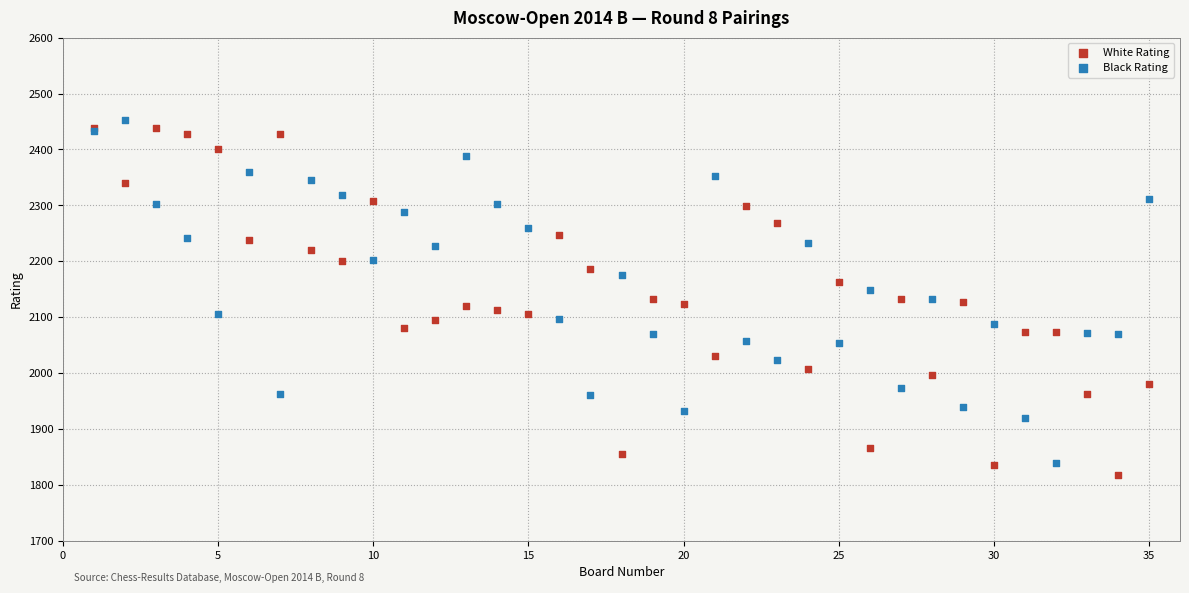

What are all the series names shown in the legend?

White Rating, Black Rating